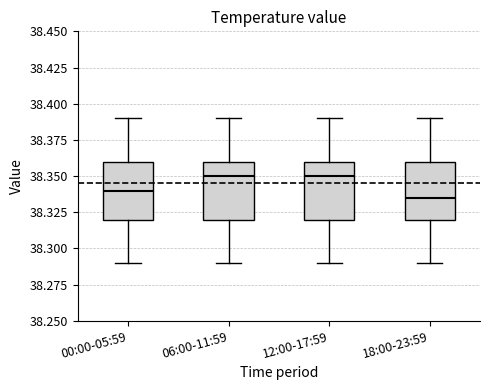

Reading left to right, transcribe this box plot: for each box, give where its median line is, the range the box spans, and where its two whiskers end, as read against the y-axis. The values are not printed on the chart, so give them approximately, as read against the axis.

00:00-05:59: median 38.340, box 38.320 to 38.360, whiskers 38.290 to 38.390
06:00-11:59: median 38.350, box 38.320 to 38.360, whiskers 38.290 to 38.390
12:00-17:59: median 38.350, box 38.320 to 38.360, whiskers 38.290 to 38.390
18:00-23:59: median 38.335, box 38.320 to 38.360, whiskers 38.290 to 38.390